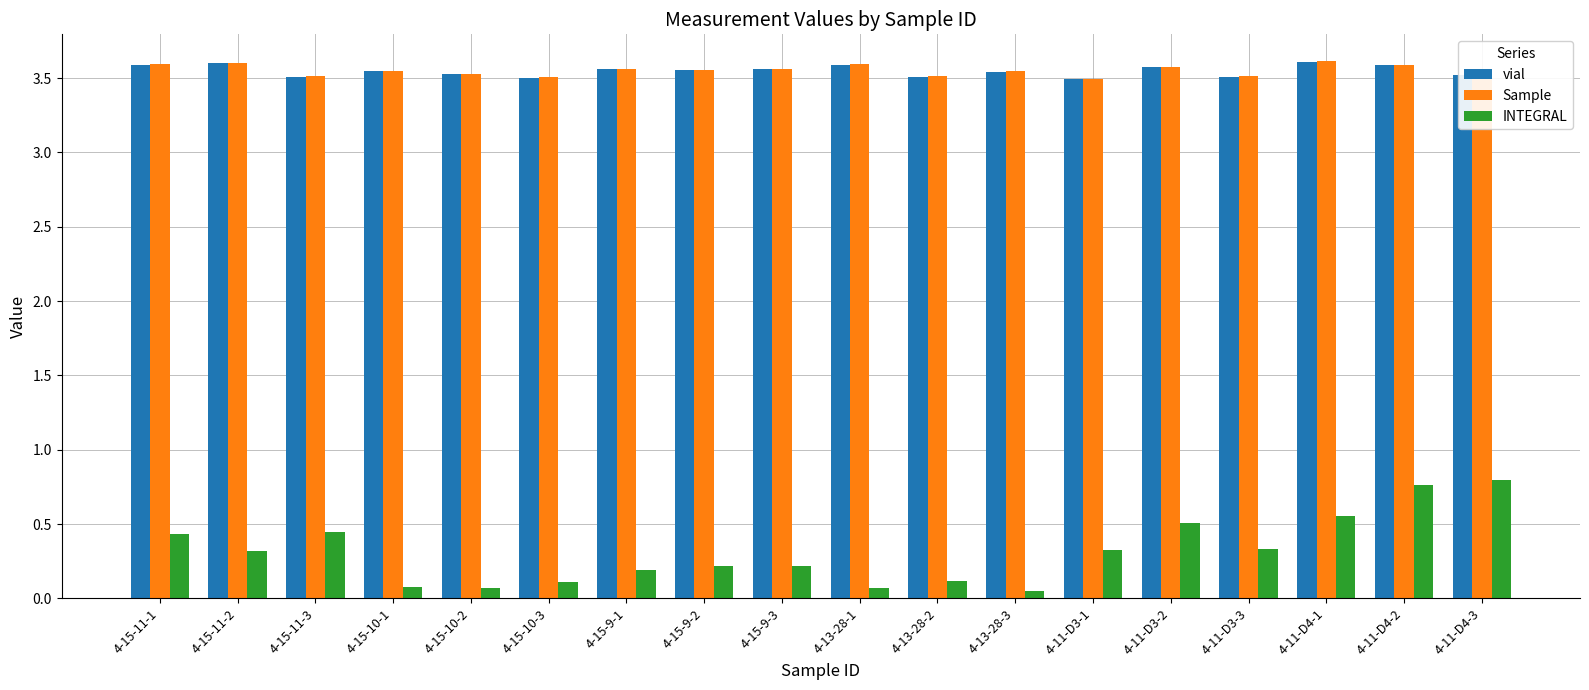

Is it true that vial equals 1.7 at 4-13-28-1?

False